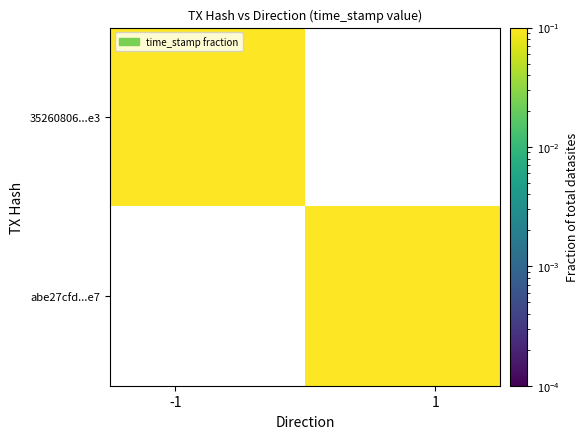

Rank the series by their average value, from highest to lowest.

35260806...e3, abe27cfd...e7